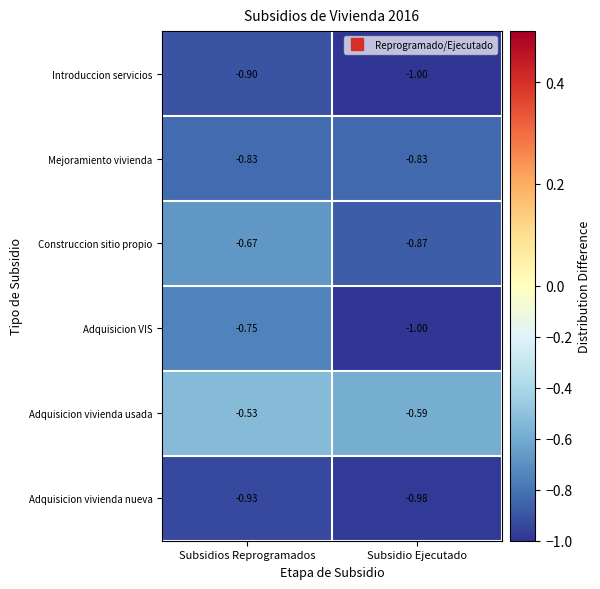

Between Subsidios Reprogramados and Subsidio Ejecutado, which series saw the biggest shift?

Adquisicion VIS